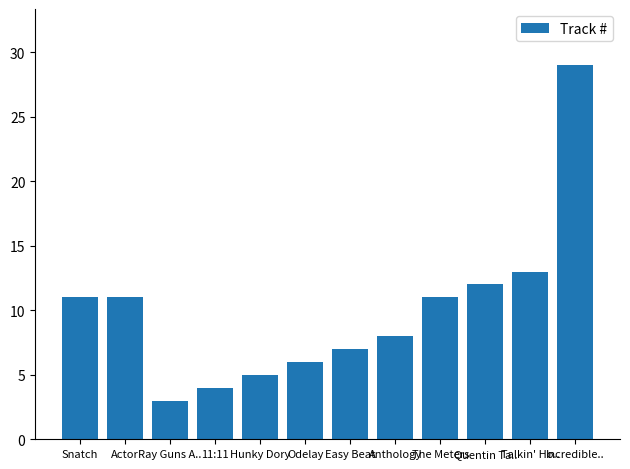

Which has a higher value, Ray Guns A.. or Incredible..?

Incredible..